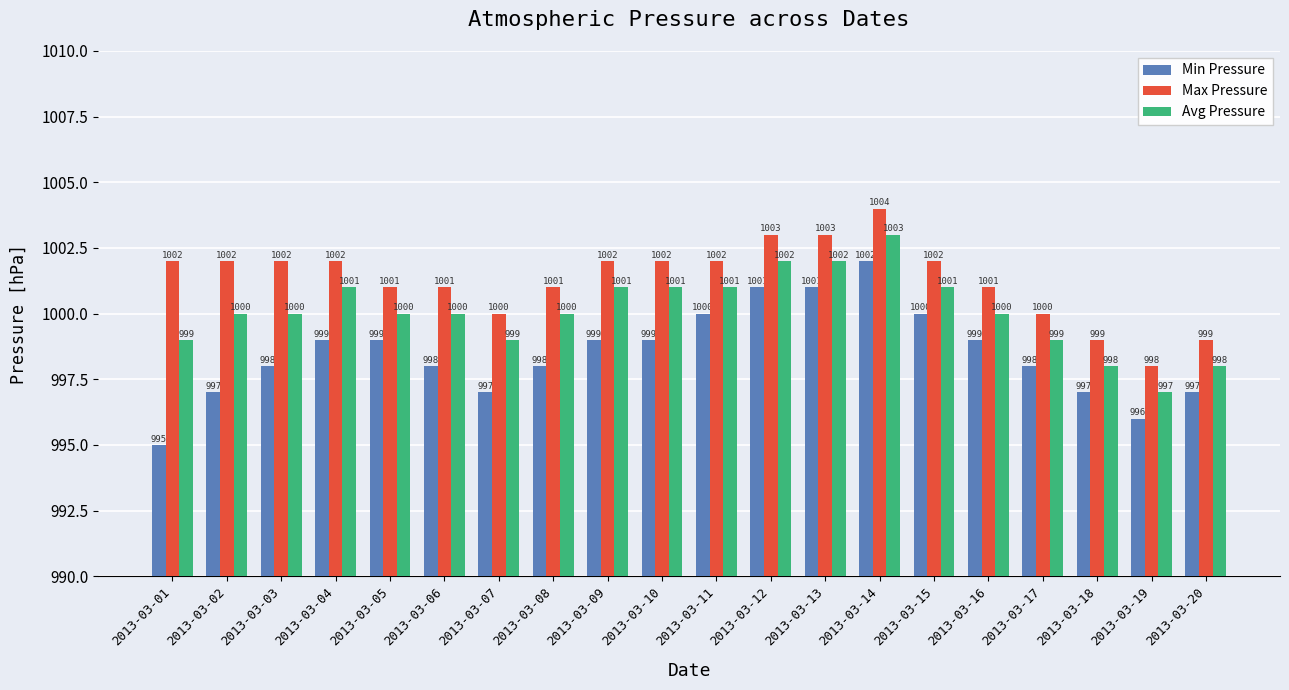

What is the maximum value for Avg Pressure?

1003